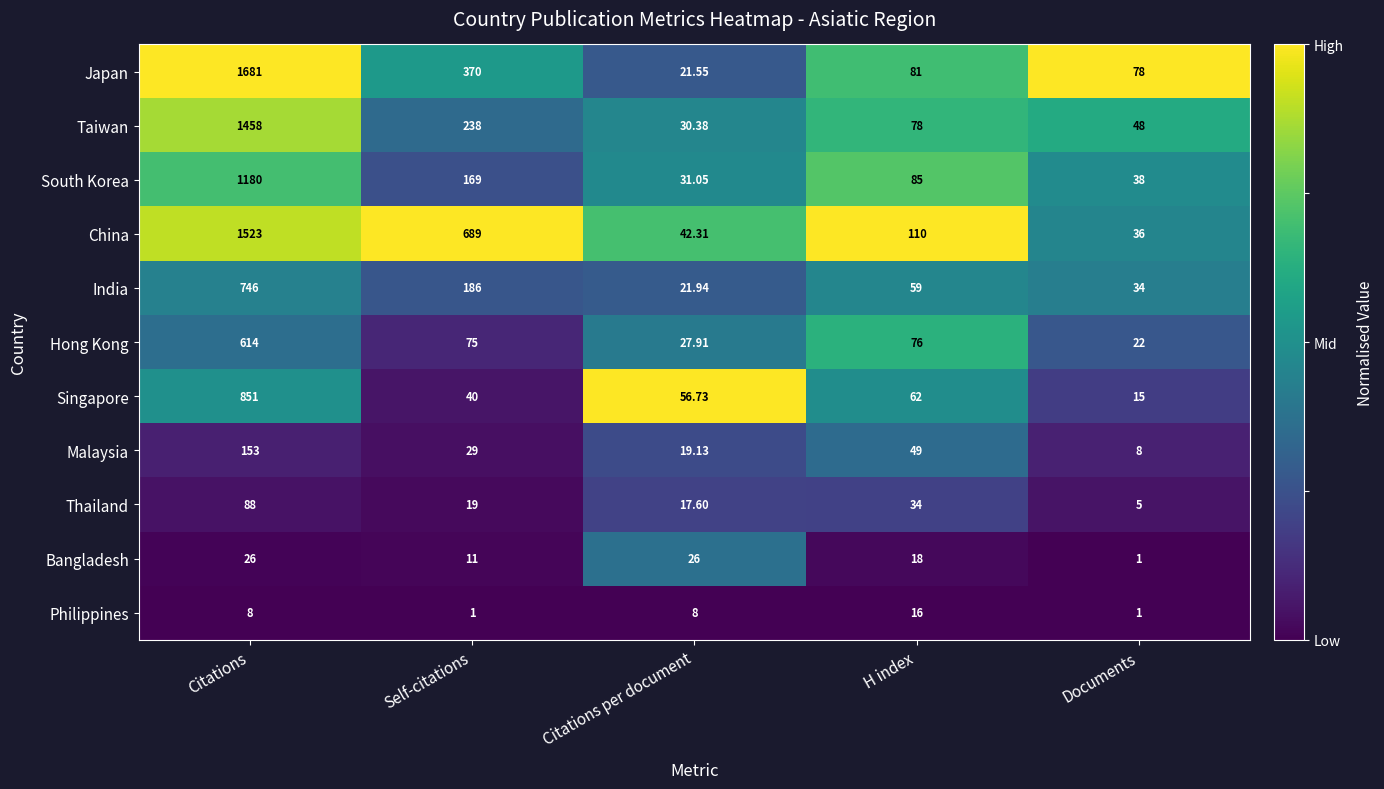

Which series has the largest total across all categories?

China